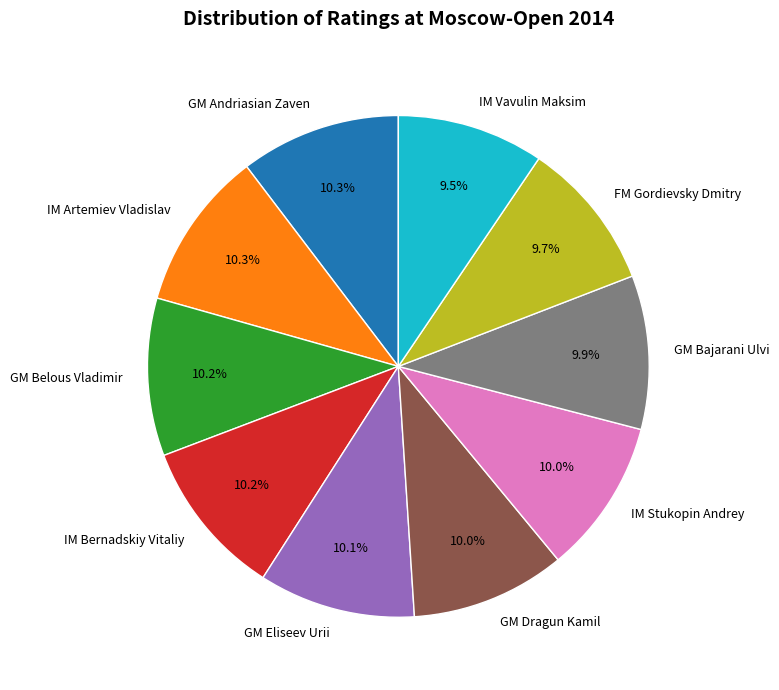

Is it true that IM Bernadskiy Vitaliy is 10% of the pie?

True